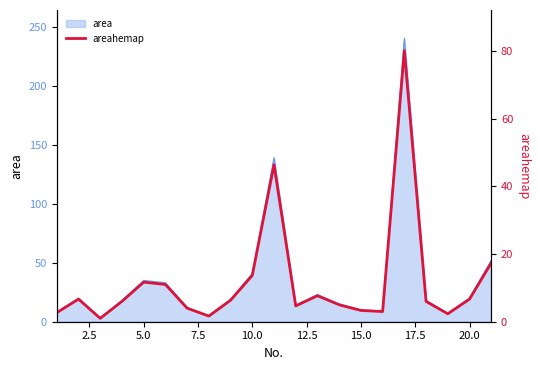

The value at 11 is 6.4. True or false?

False